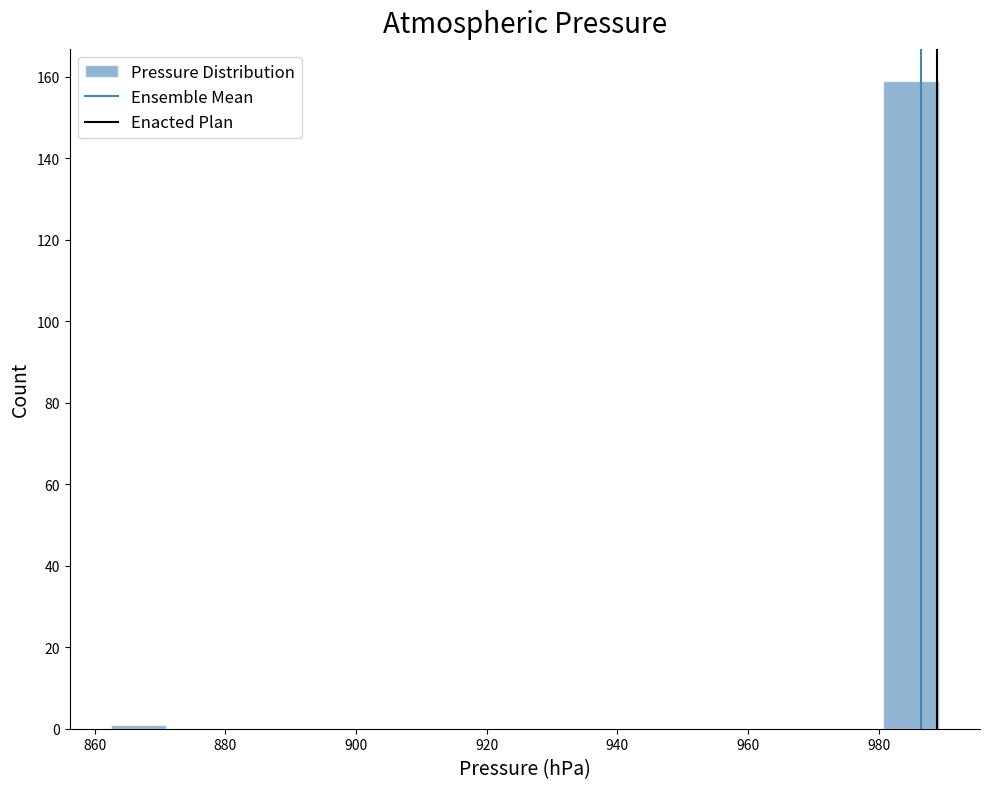

Reading left to right, list every bar in this chart as the range it spans on the x-axis followed by its height. Neither the bar edges nor the heights are printed on the chart, so give them approximately, as read against the axes.

862 to 870: under 2
870 to 880: 0
880 to 888: 0
888 to 896: 0
896 to 904: 0
904 to 914: 0
914 to 922: 0
922 to 930: 0
930 to 938: 0
938 to 946: 0
946 to 956: 0
956 to 964: 0
964 to 972: 0
972 to 980: 0
980 to 990: 160